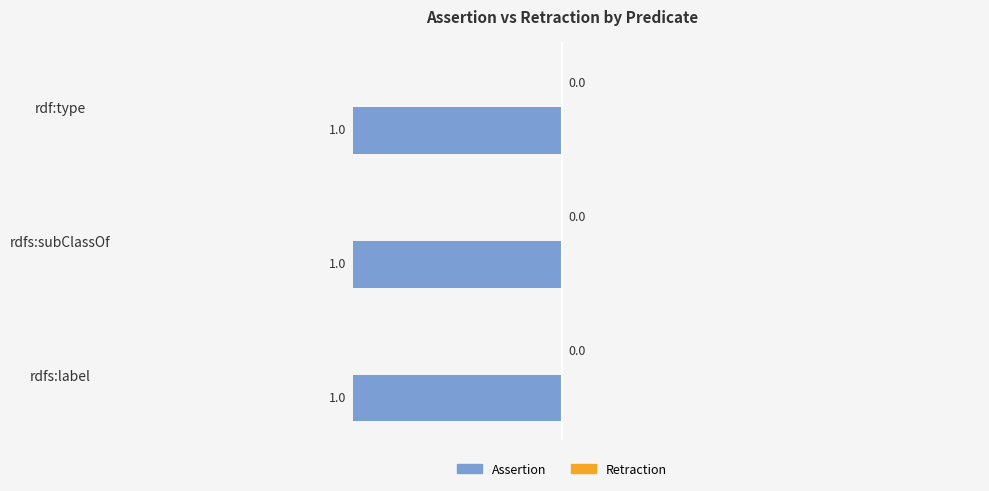

At how many categories does at least one series exceed 0?

3